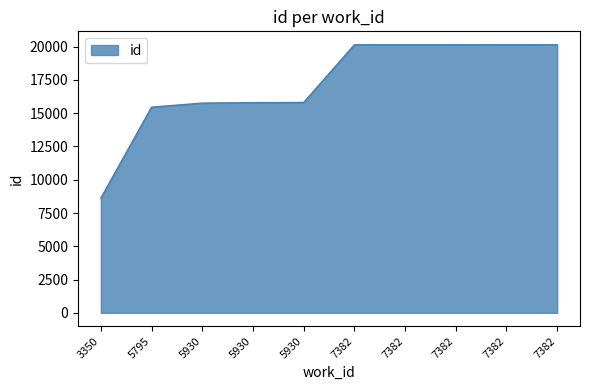

How many lines are shown in the chart?

1